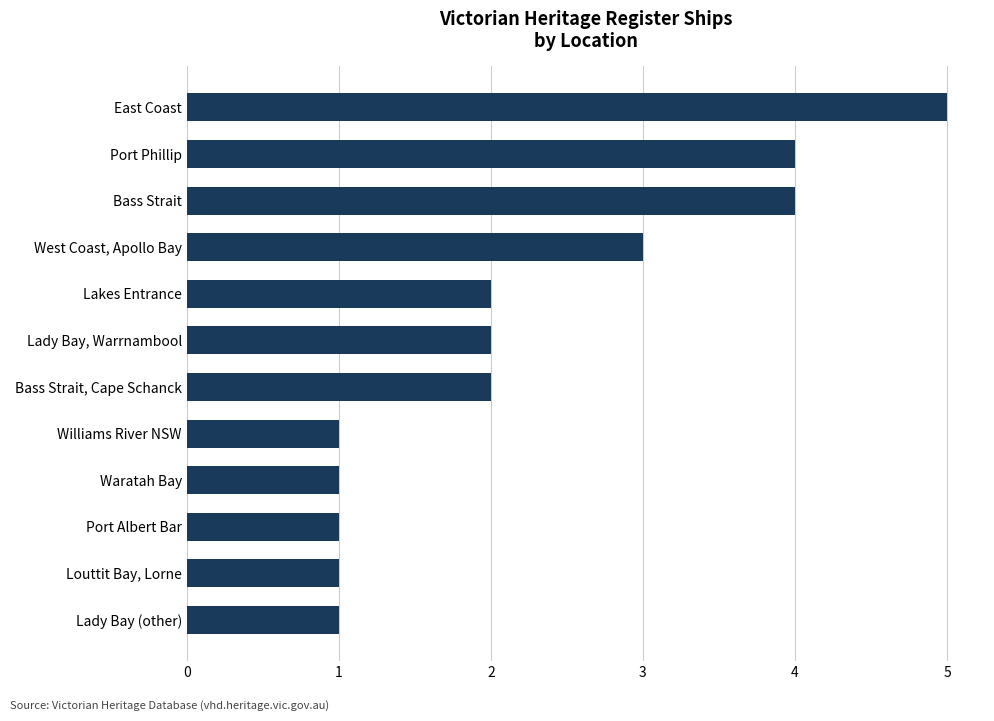

Reading top to bottom, what are all the values shown in this chart?

East Coast=5	Port Phillip=4	Bass Strait=4	West Coast, Apollo Bay=3	Lakes Entrance=2	Lady Bay, Warrnambool=2	Bass Strait, Cape Schanck=2	Williams River NSW=1	Waratah Bay=1	Port Albert Bar=1	Louttit Bay, Lorne=1	Lady Bay (other)=1